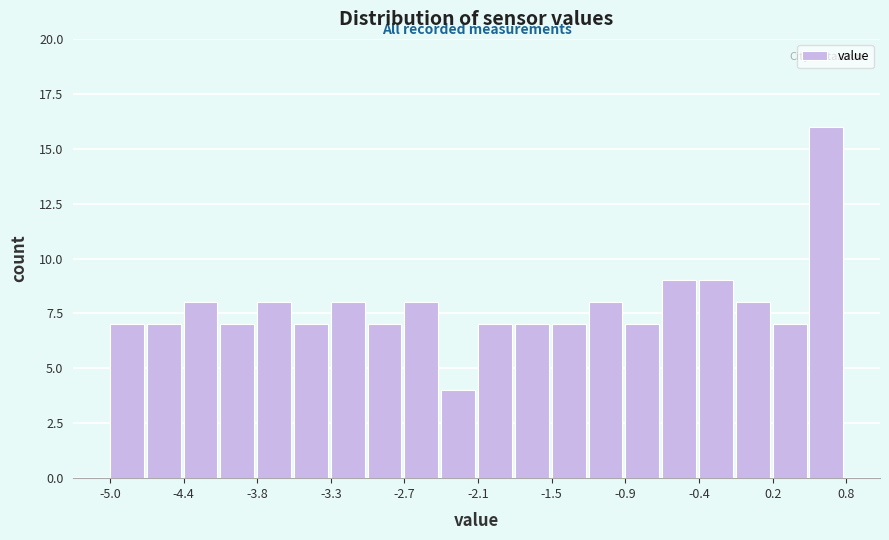

Read against the x-axis, roughly where is the centre of the tallest bar?

0.6